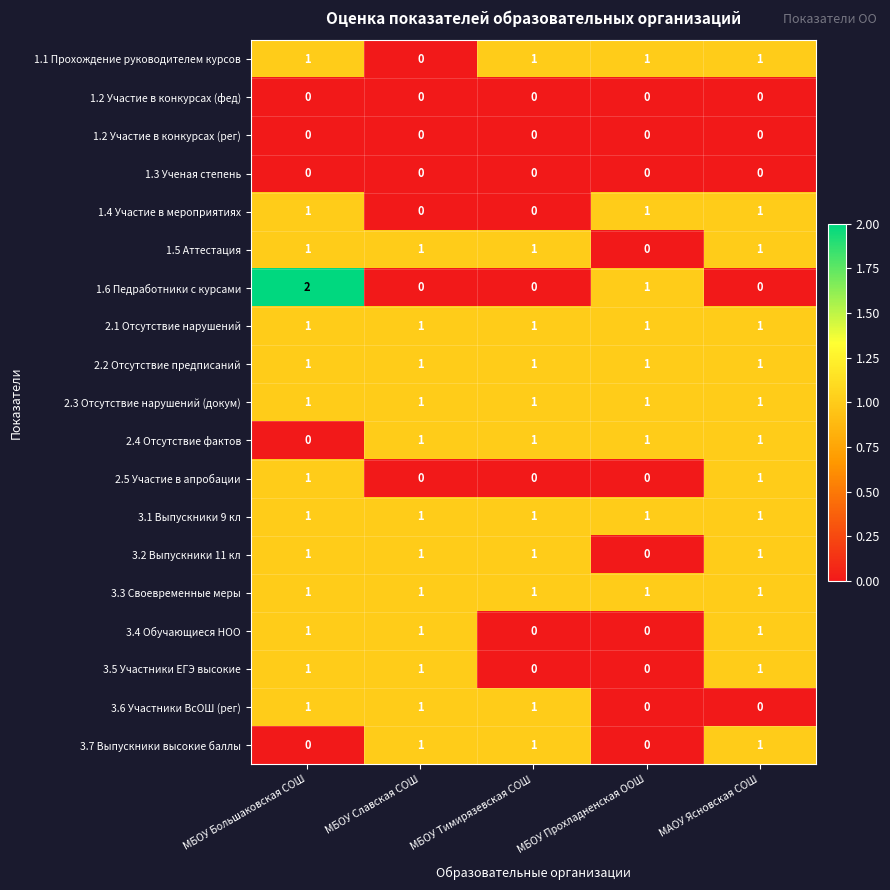

Which series has the widest spread of values?

1.6 Педработники с курсами